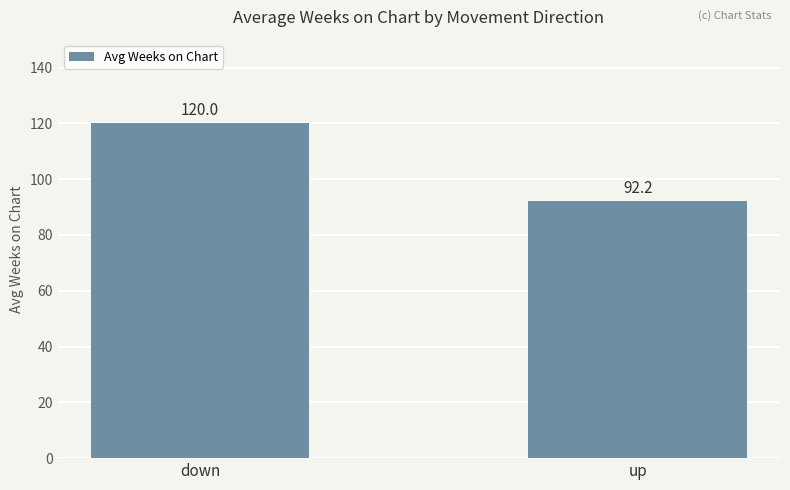

At which category does the chart reach its peak across all series?

down